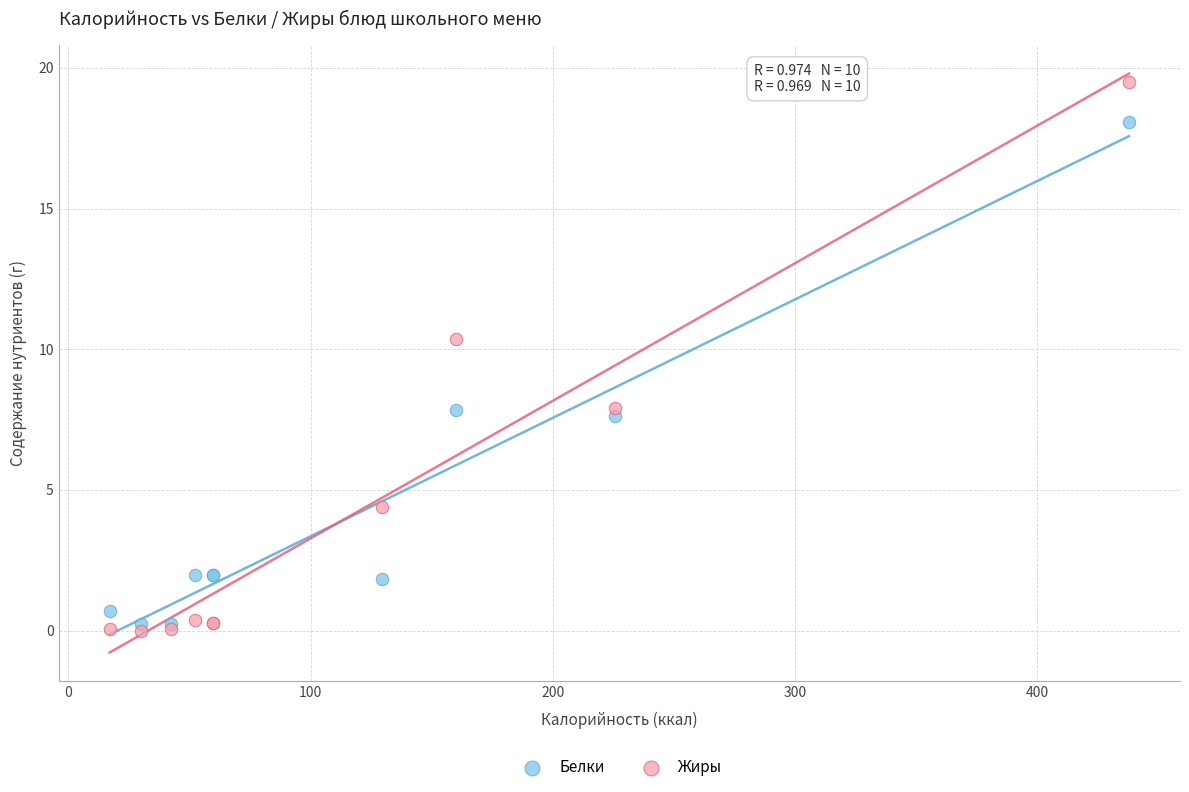

Which series contains the highest Y value?

Жиры